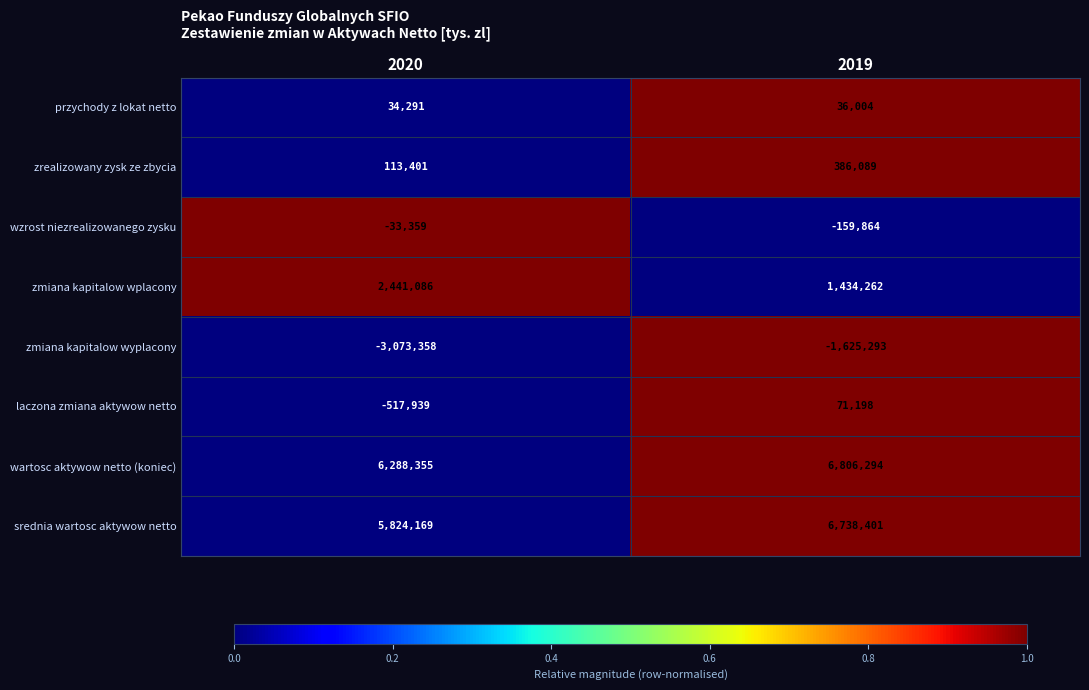

Rank the series at 2019 from lowest to highest value.

zmiana kapitalow wyplacony, wzrost niezrealizowanego zysku, przychody z lokat netto, laczona zmiana aktywow netto, zrealizowany zysk ze zbycia, zmiana kapitalow wplacony, srednia wartosc aktywow netto, wartosc aktywow netto (koniec)